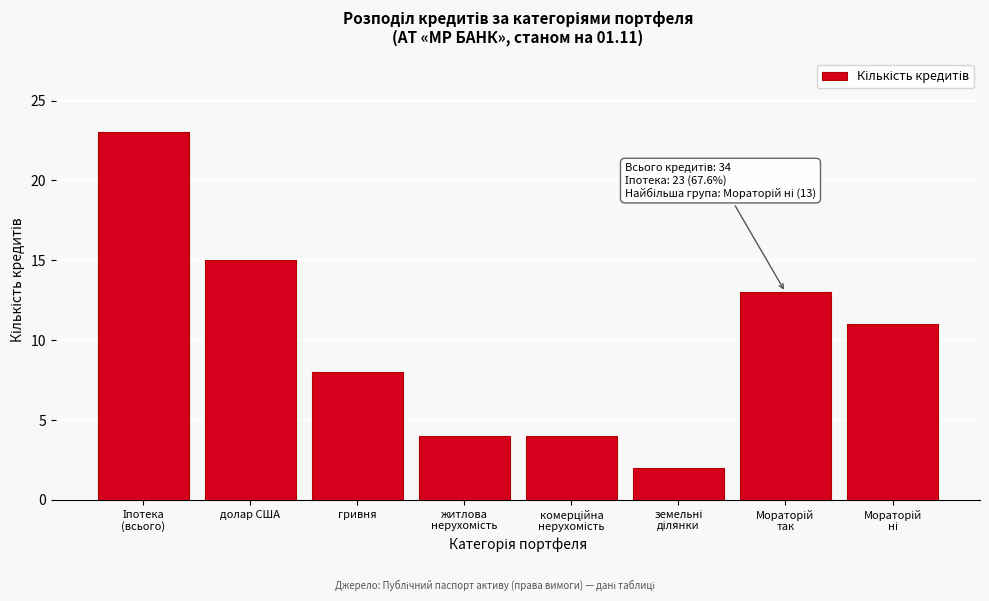

Reading left to right, extract all data points from this chart.

23	15	8	4	4	2	13	11